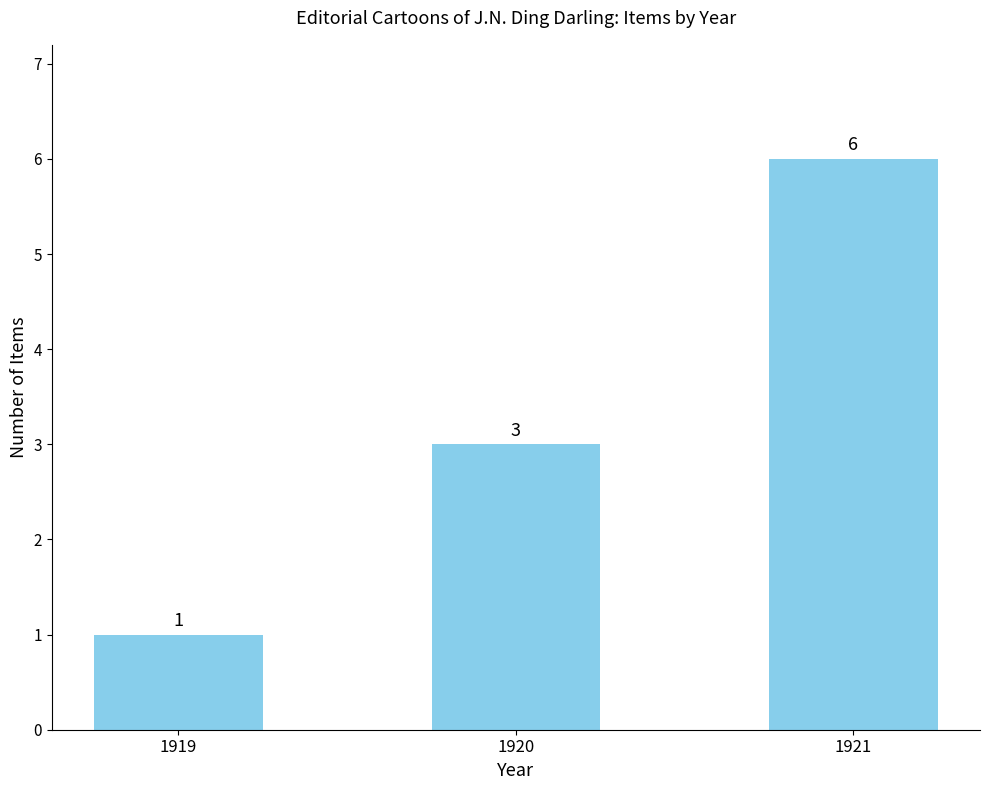

What is the difference between the maximum and minimum values?

5